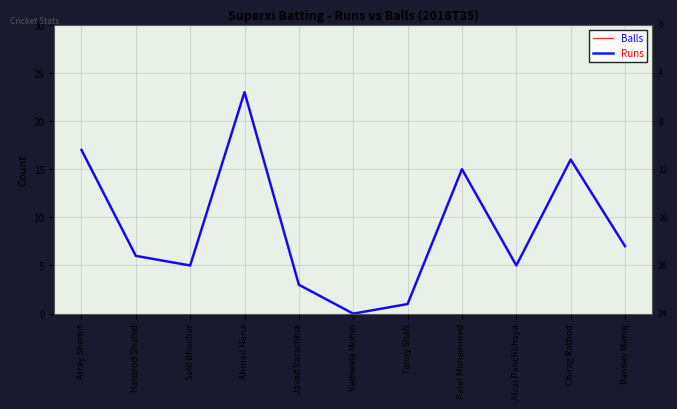

The Balls series shows 5 at Salil Bhuchar. True or false?

True